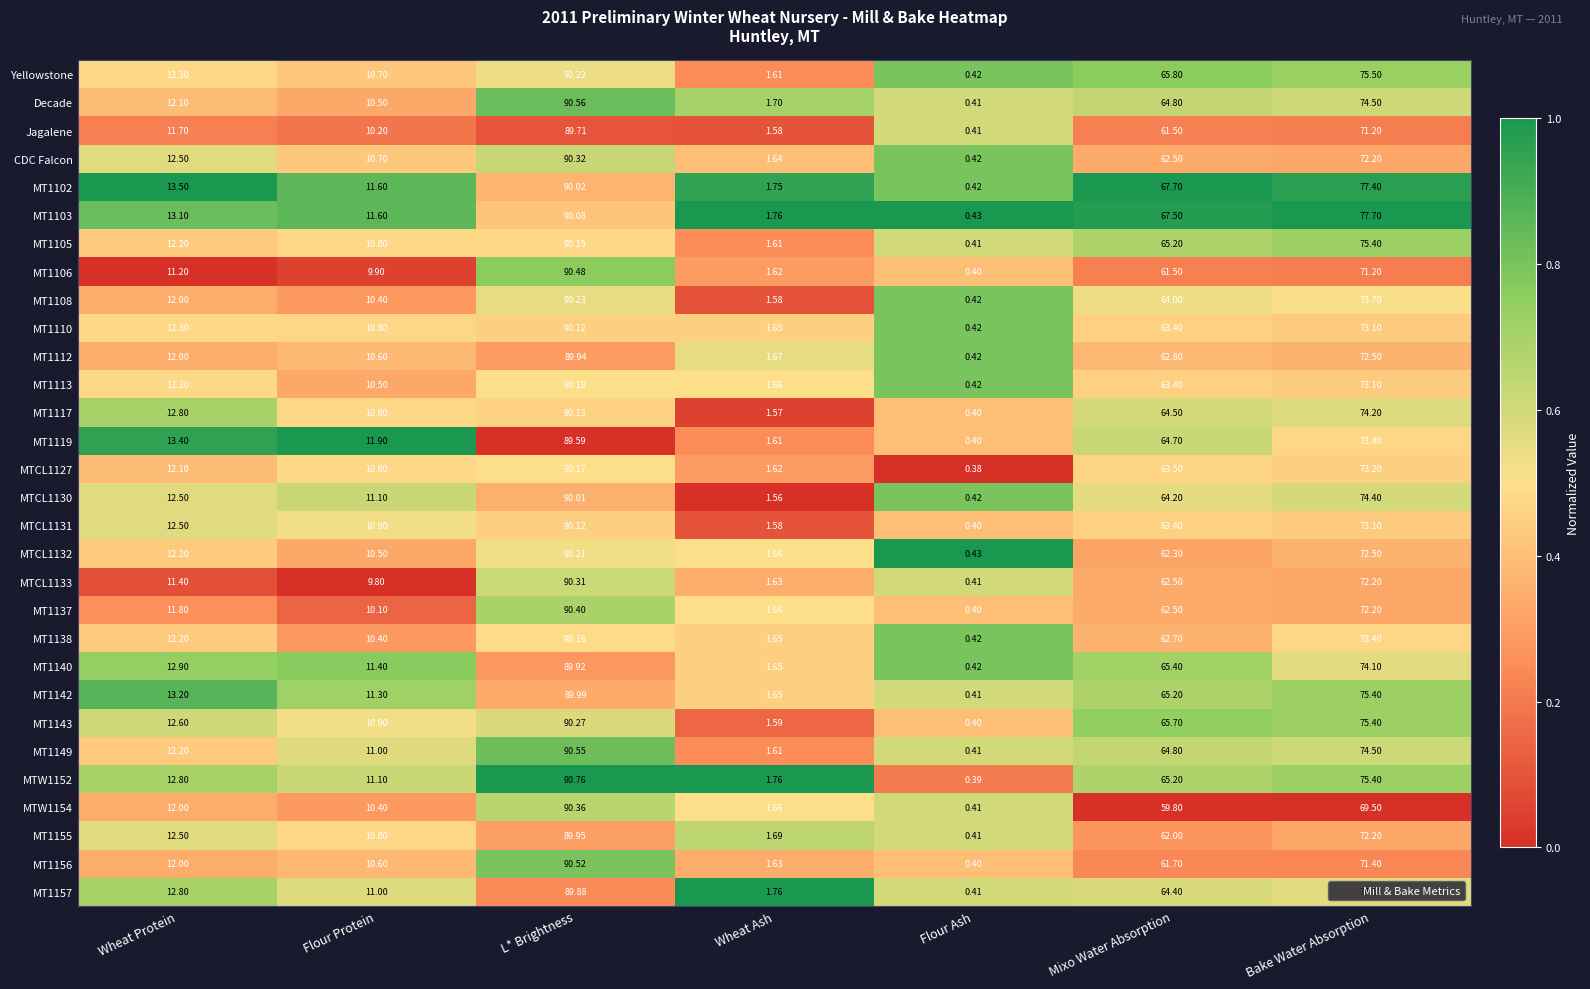

List the labels in order of MT1138 value, largest first.

L* Brightness, Bake Water Absorption, Mixo Water Absorption, Wheat Protein, Flour Protein, Wheat Ash, Flour Ash